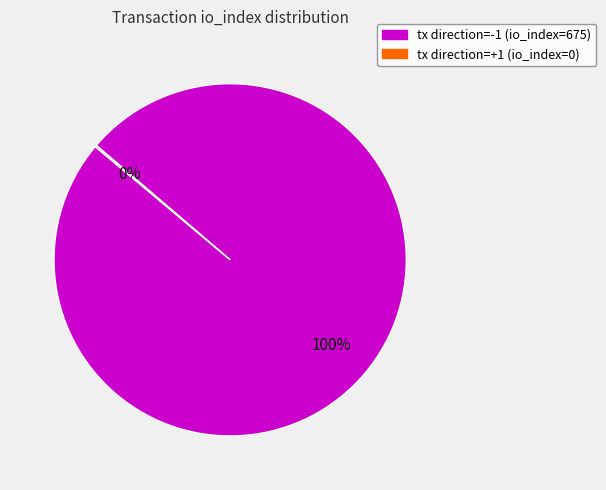

To the nearest percent, what is the difference between the largest and smallest slice percentages?

100%